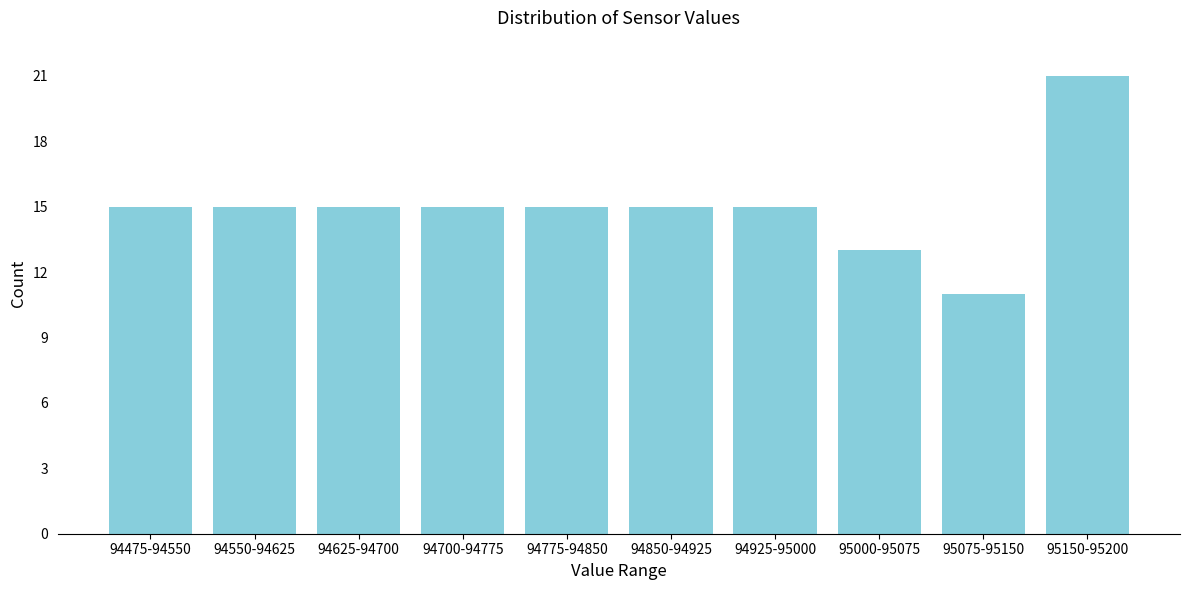

Reading left to right, list all the values displayed in this chart.

15	15	15	15	15	15	15	13	11	21